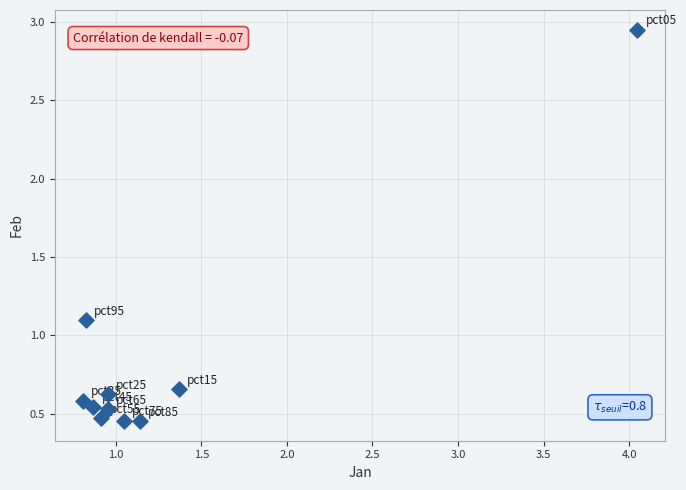

What Y value in the scatter plot is closest to 1?

1.1